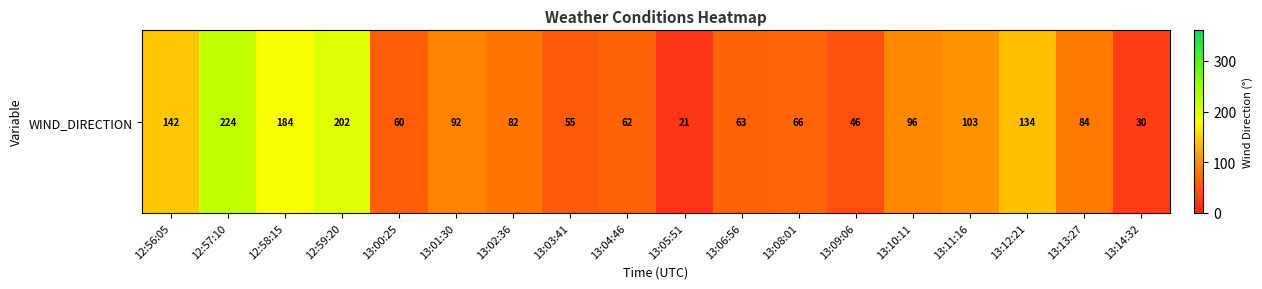

The value at 13:02:36 is 82. True or false?

True